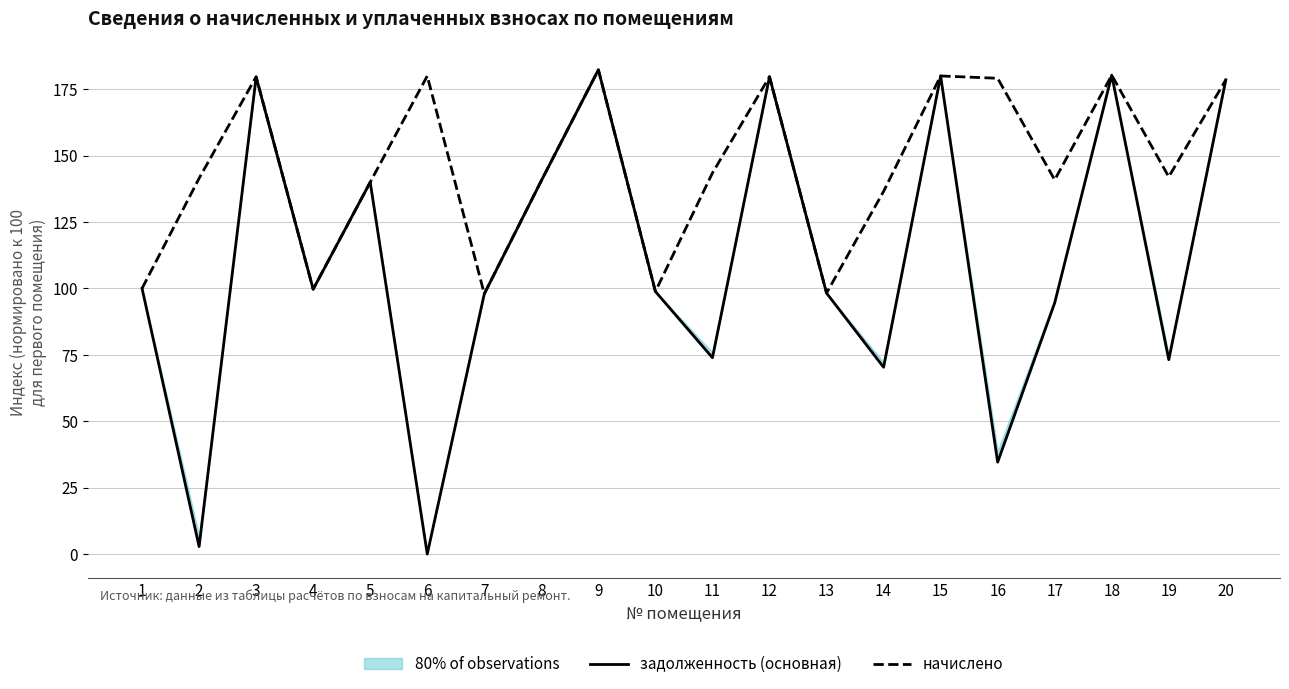

Reading right to left, extract all data points from this chart.

задолженность (основная): 178.5	73.2	180.3	94.6	34.6	180.0	70.3	98.3	179.7	73.9	98.8	182.3	140.6	98.0	0.0	140.0	99.7	179.6	2.8	100.0
начислено: 178.6	142.0	180.3	140.9	179.1	180.0	136.5	98.3	179.7	143.5	98.8	182.3	140.6	98.0	180.0	140.0	99.7	179.7	141.4	100.0